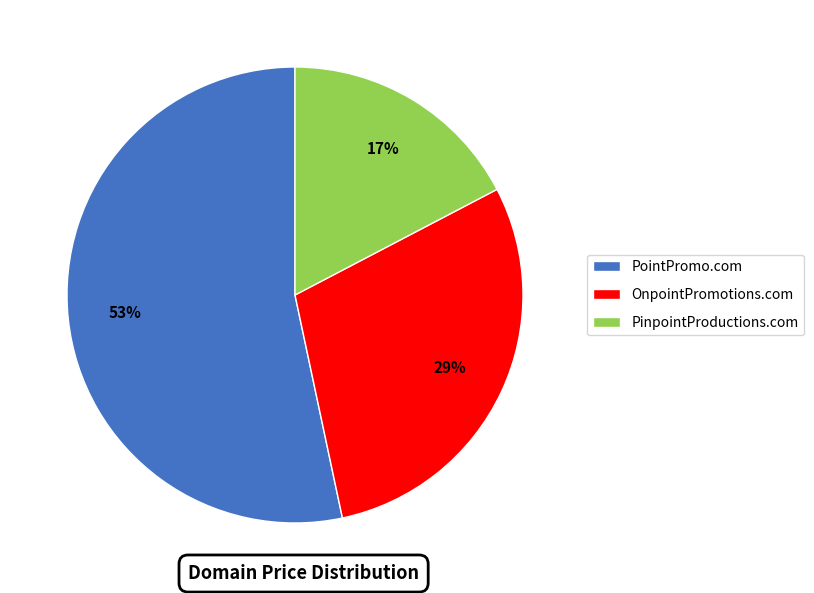

Rank the categories by value from lowest to highest.

PinpointProductions.com, OnpointPromotions.com, PointPromo.com